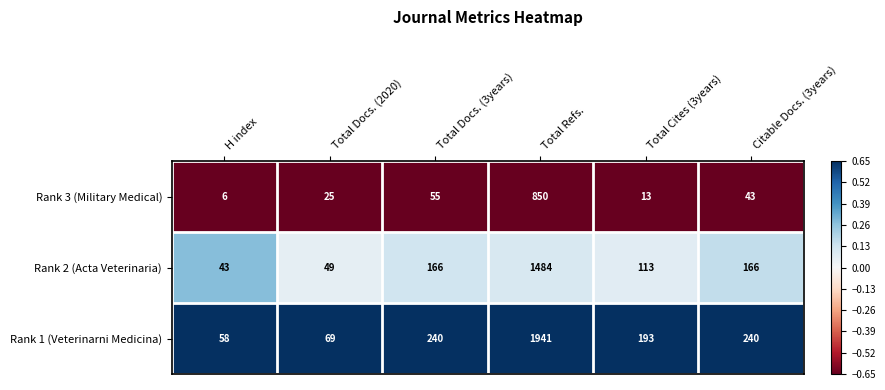

Is it true that Rank 2 (Acta Veterinaria) equals 181 at Total Cites (3years)?

False